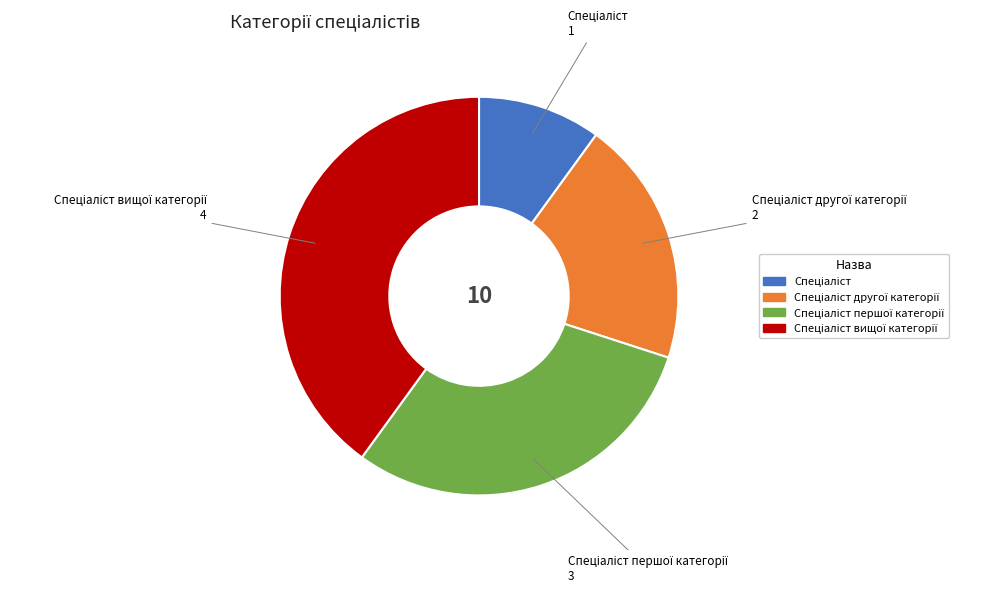

Is there any slice that represents more than half of the pie?

No